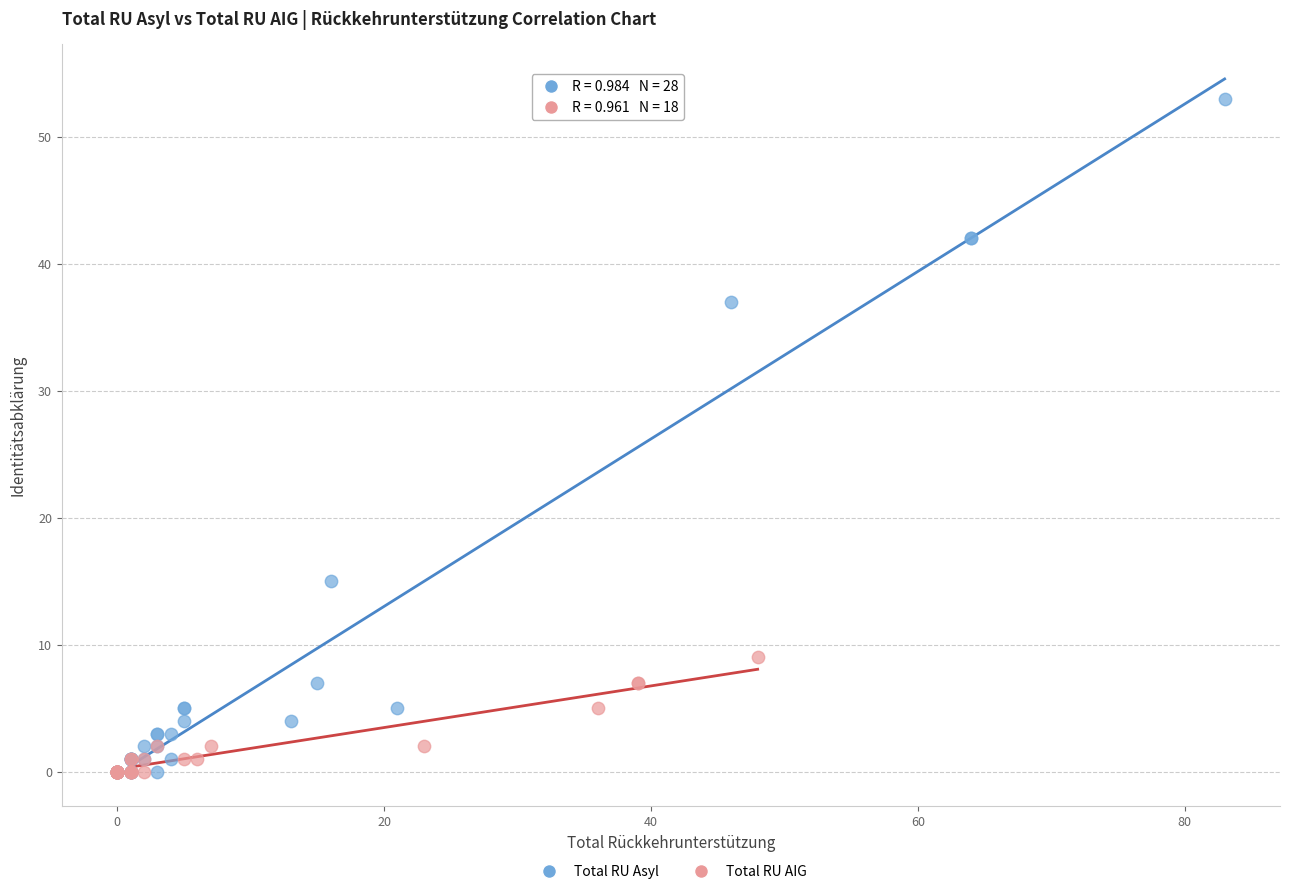

Which series contains the highest Y value?

Total RU Asyl